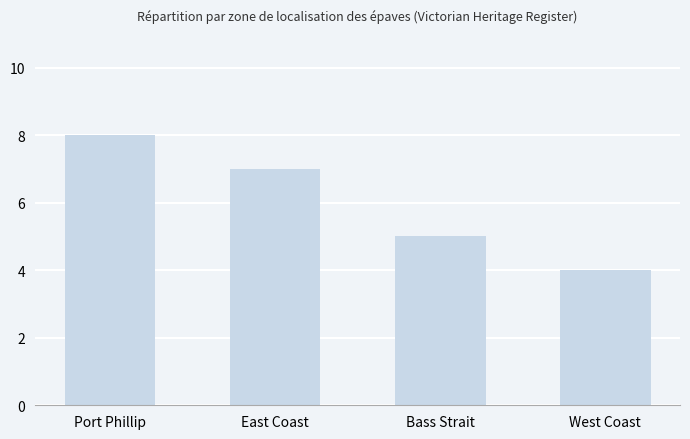

Read the value at Port Phillip.

8